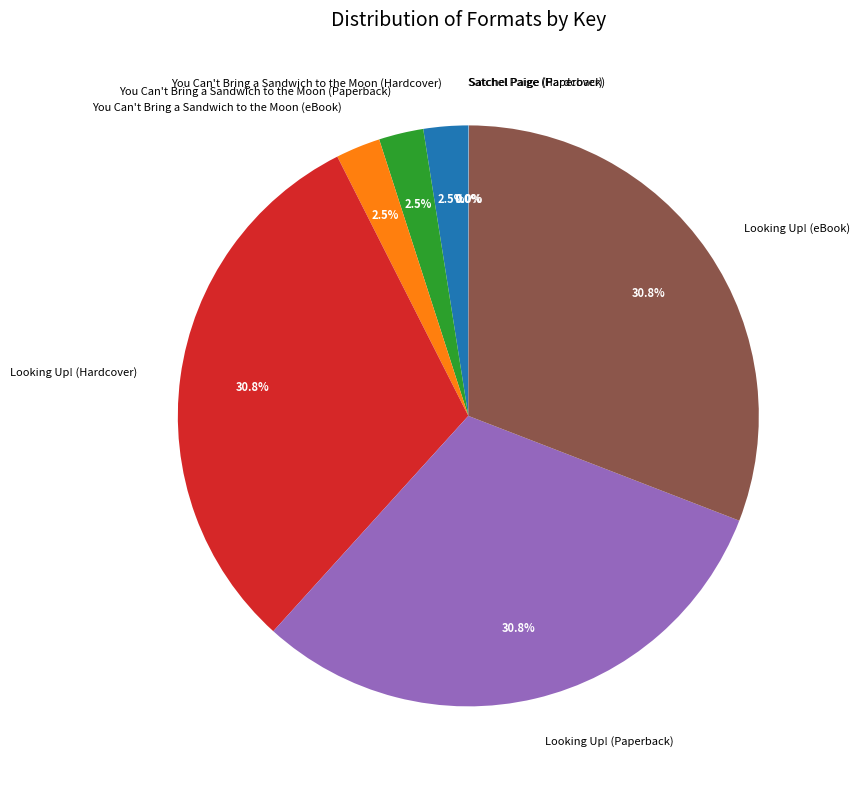

To the nearest percent, what is the average slice percentage?

12%